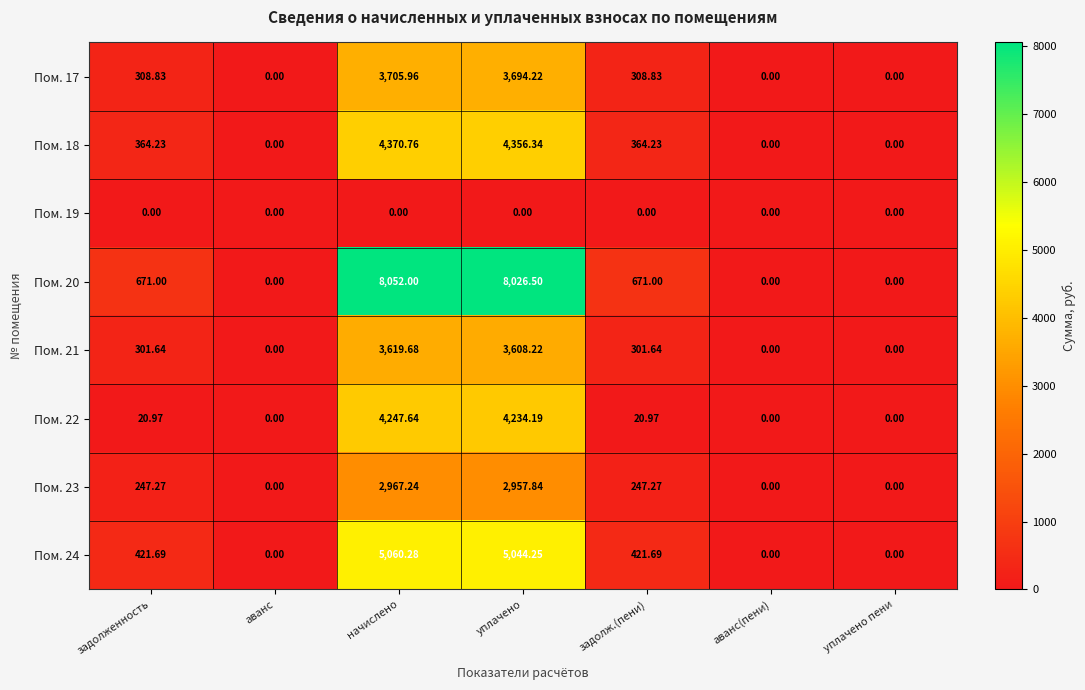

Between аванс and задолж.(пени), which series saw the biggest shift?

Пом. 20